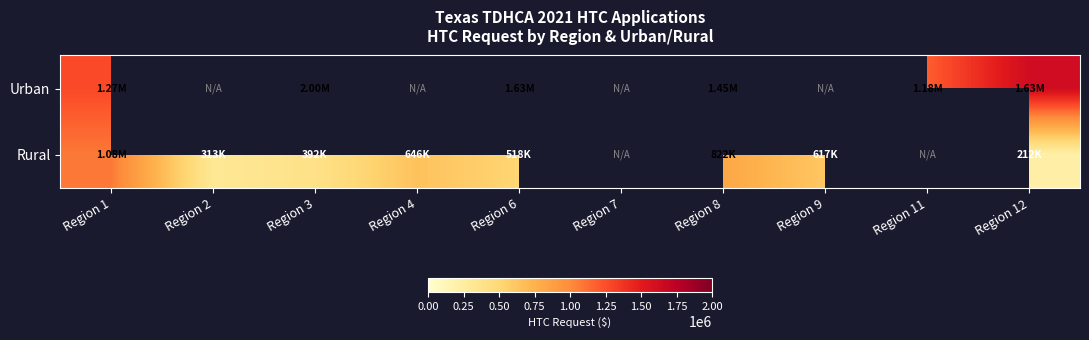

What is the difference between the highest and lowest values at Region 6?

1108374.0